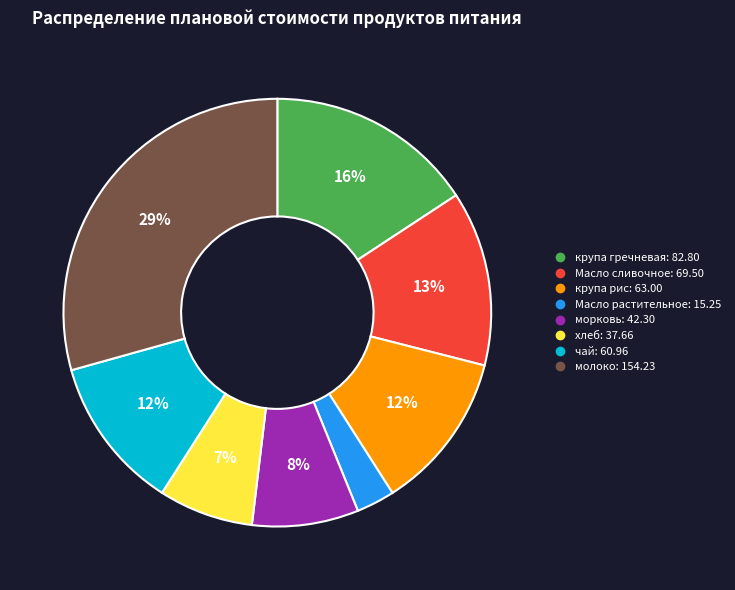

Is the sum of Масло растительное and молоко greater than half?

No